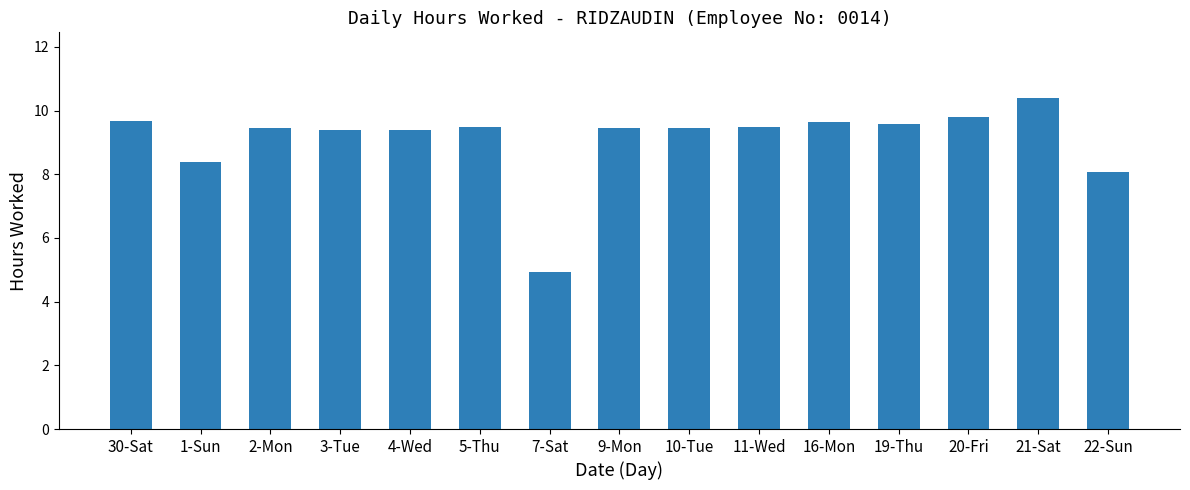

What is the sum of all values?

136.5